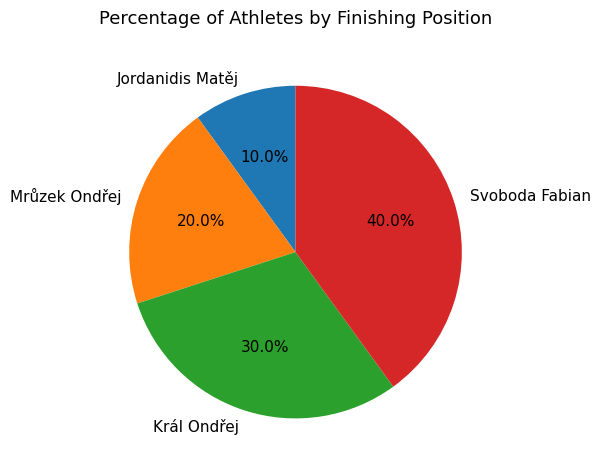

How many slices are in this pie chart?

4